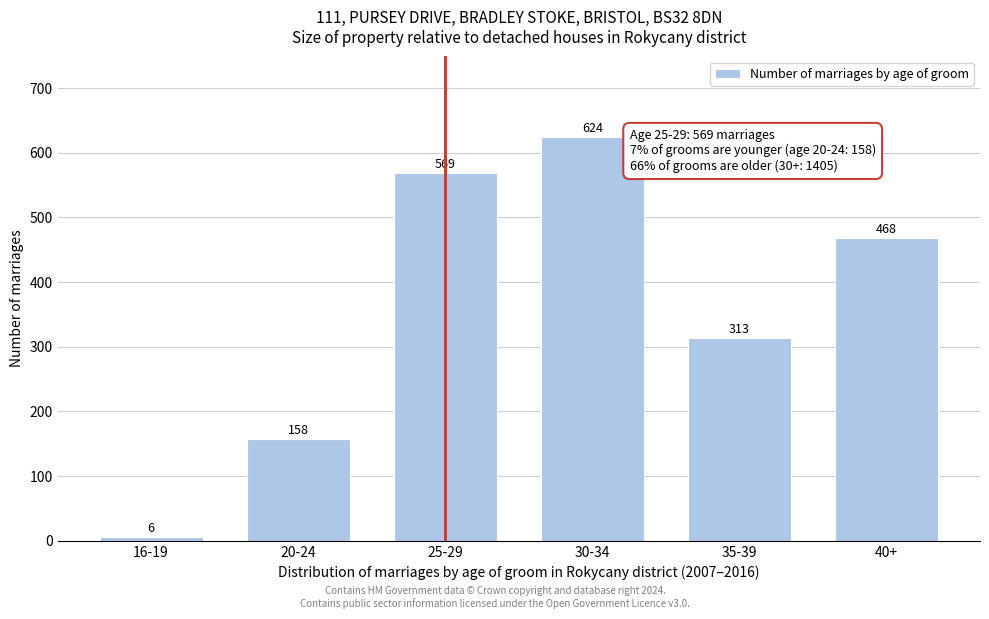

Reading left to right, extract all data points from this chart.

16-19=6	20-24=158	25-29=569	30-34=624	35-39=313	40+=468